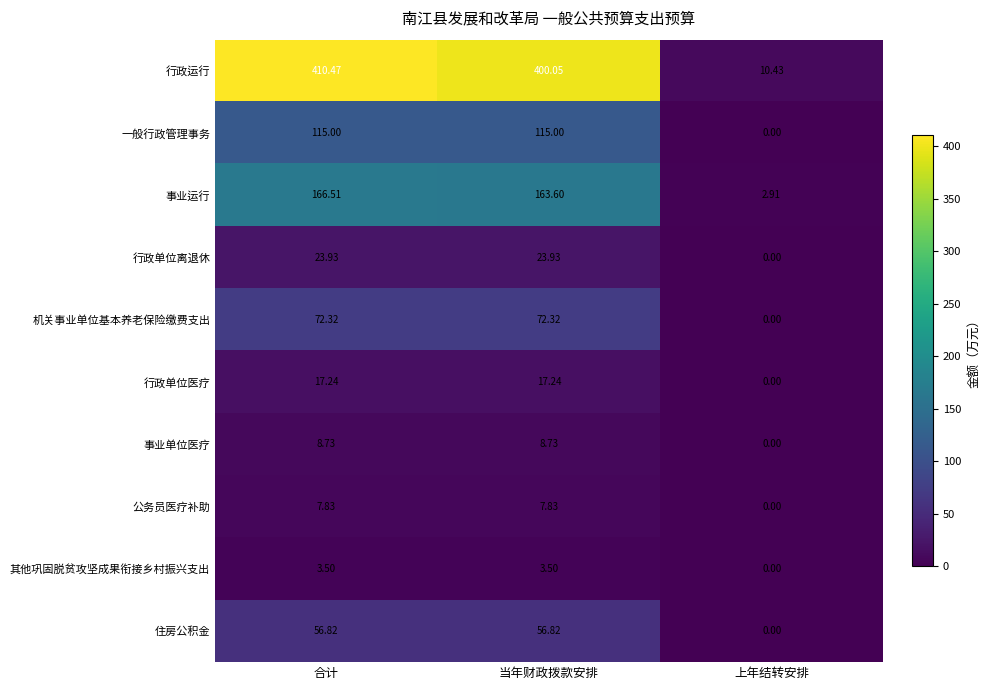

Which label corresponds to the largest value in the chart?

合计